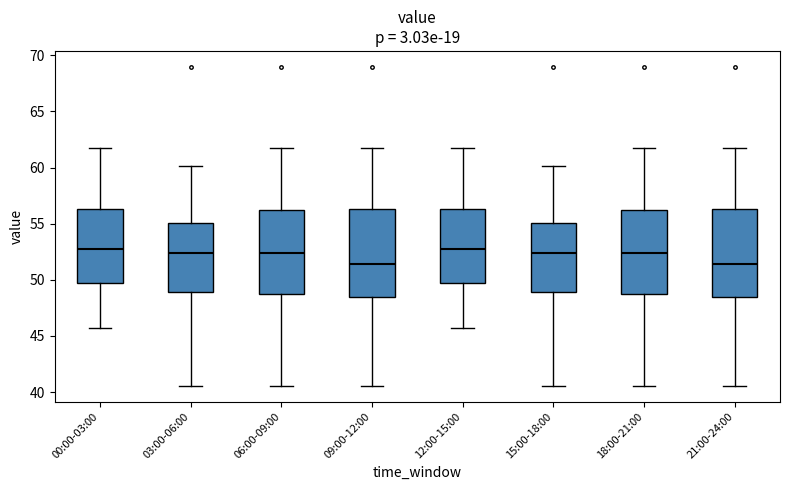

Reading left to right, transcribe this box plot: for each box, give where its median line is, the range the box spans, and where its two whiskers end, as read against the y-axis. The values are not printed on the chart, so give them approximately, as read against the axis.

00:00-03:00: median 52.5, box 49.5 to 56.5, whiskers 45.5 to 61.5
03:00-06:00: median 52.5, box 49.0 to 55.0, whiskers 40.5 to 60.0
06:00-09:00: median 52.5, box 48.5 to 56.0, whiskers 40.5 to 61.5
09:00-12:00: median 51.5, box 48.5 to 56.5, whiskers 40.5 to 61.5
12:00-15:00: median 52.5, box 49.5 to 56.5, whiskers 45.5 to 61.5
15:00-18:00: median 52.5, box 49.0 to 55.0, whiskers 40.5 to 60.0
18:00-21:00: median 52.5, box 48.5 to 56.0, whiskers 40.5 to 61.5
21:00-24:00: median 51.5, box 48.5 to 56.5, whiskers 40.5 to 61.5